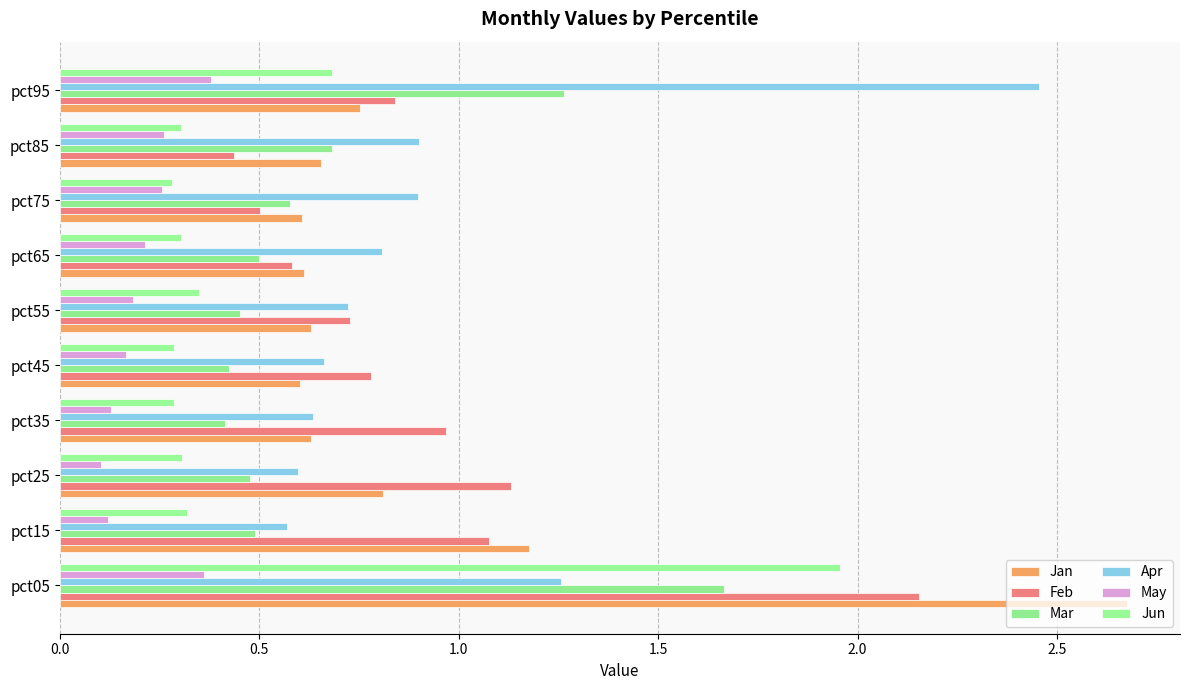

How many data points does each series have?

10